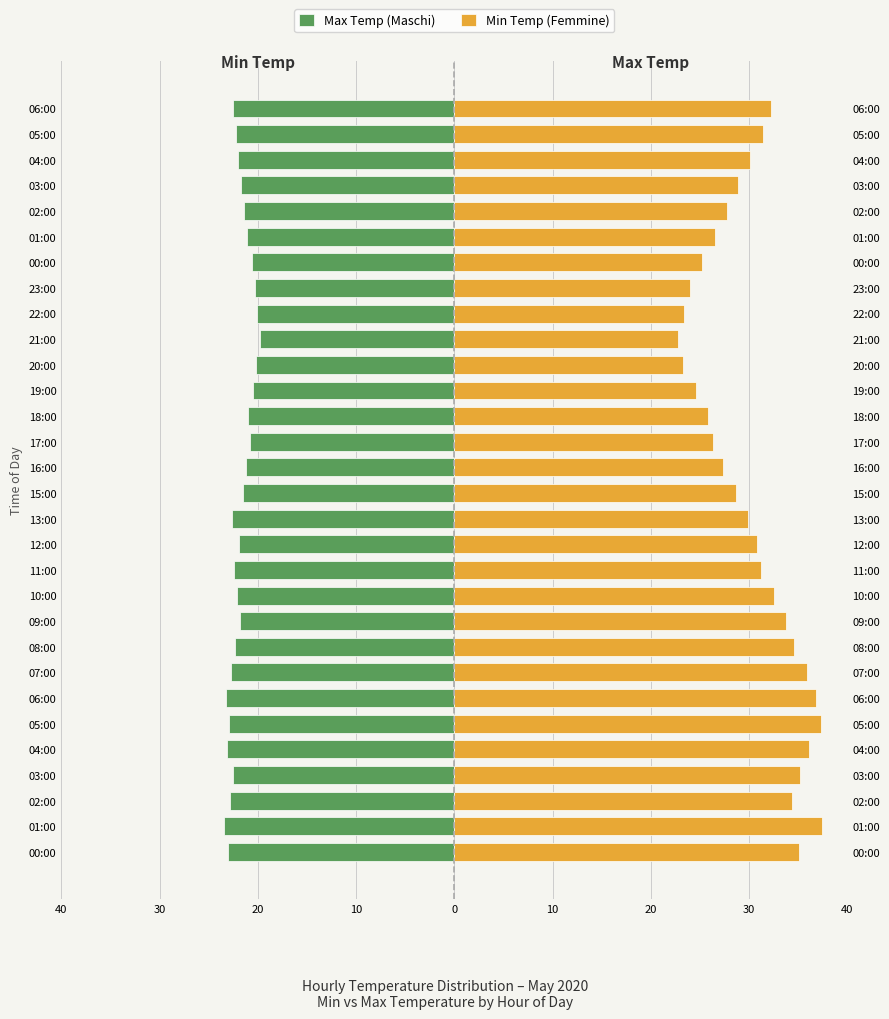

What is the total value across all series at 01:00?

14.0